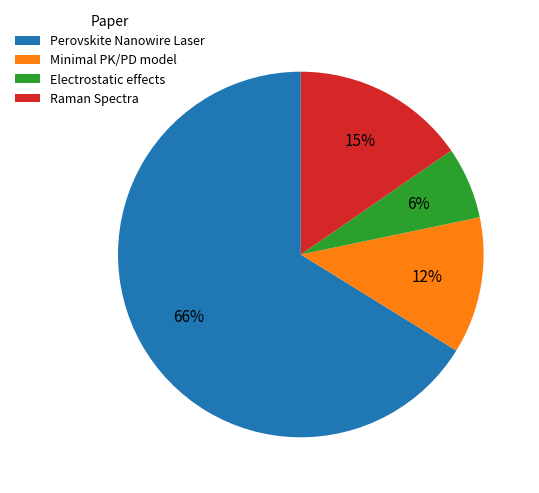

Does Perovskite Nanowire Laser represent more than half of the total?

Yes